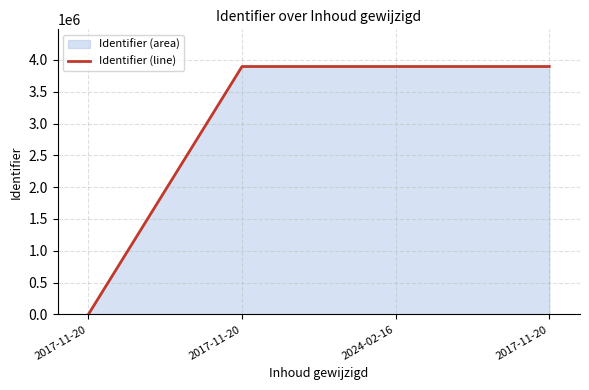

How many values are below 3896857?

2